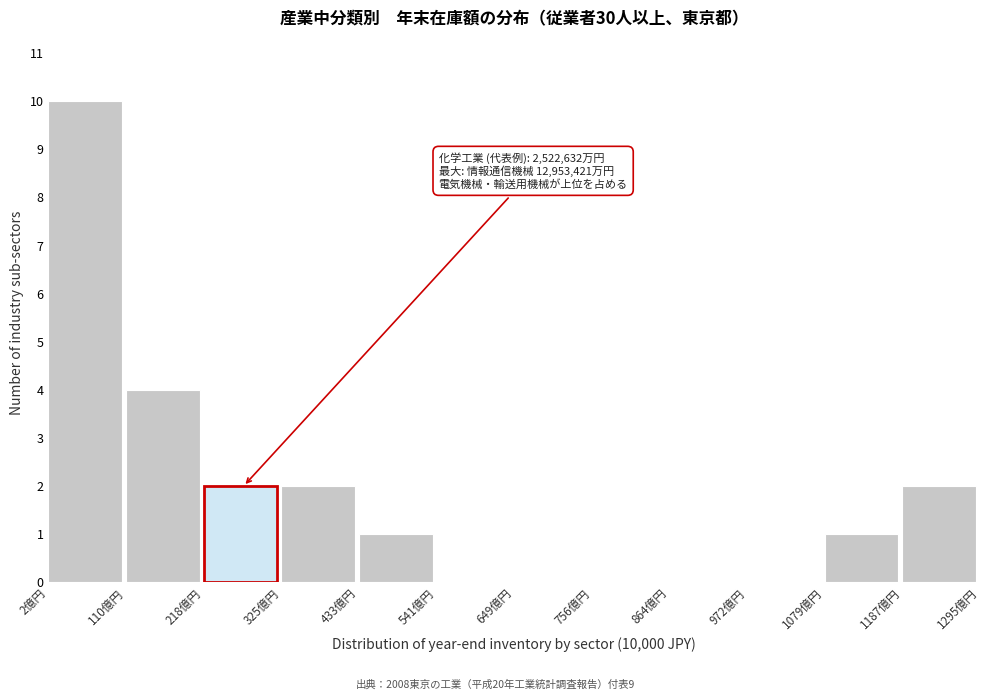

Reading left to right, list all the values displayed in this chart.

2億円=10	110億円=4	218億円=2	325億円=2	433億円=1	541億円=0	649億円=0	756億円=0	864億円=0	972億円=0	1079億円=1	1187億円=2